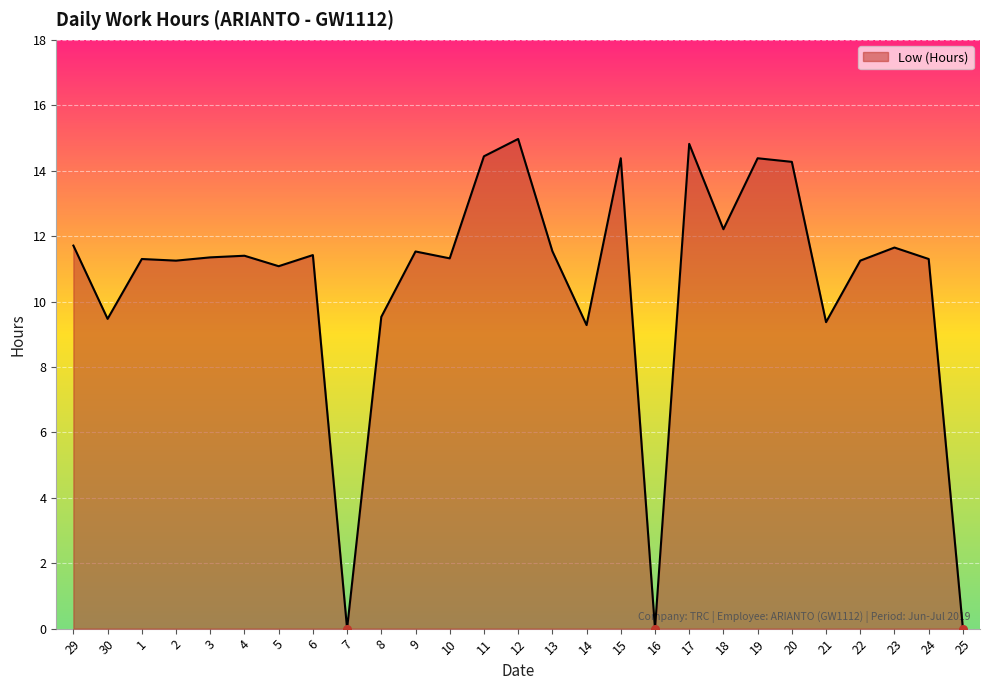

What is the change in value from 29 to 4?

-0.3